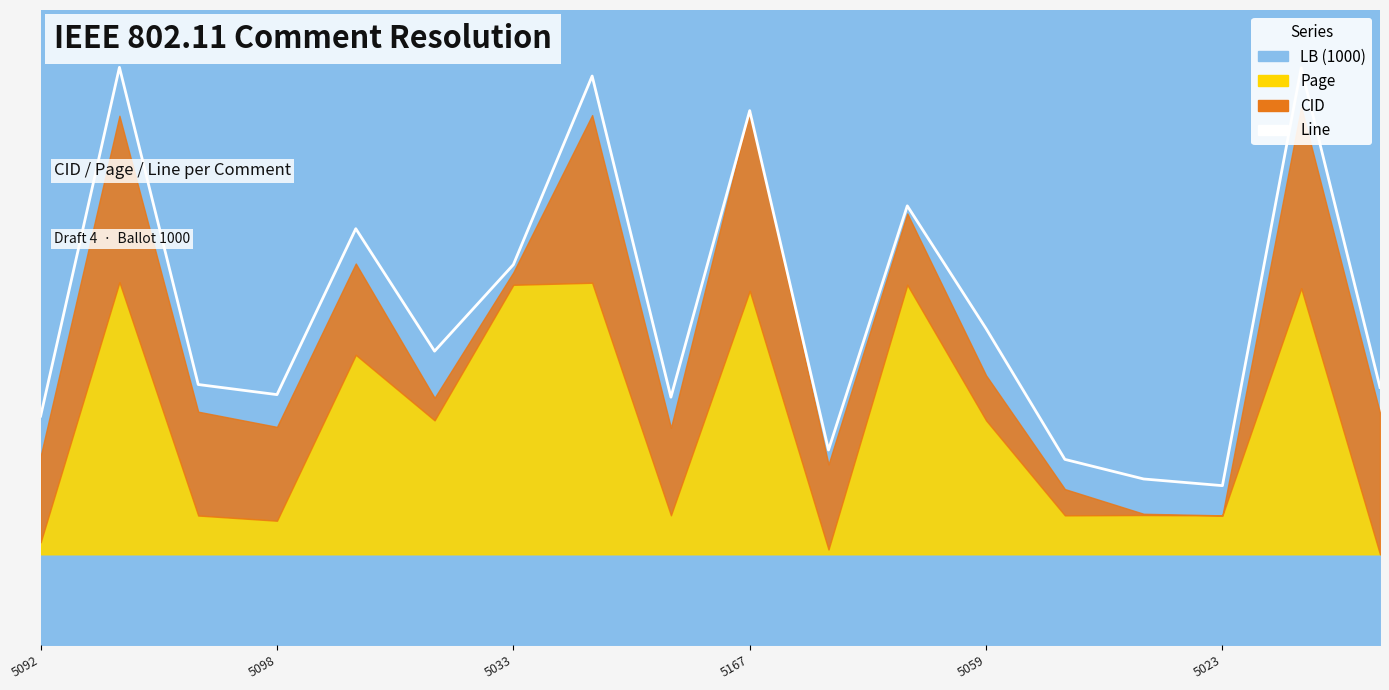

How many interior local peaks (higher than both neighbors) does the data have?

6